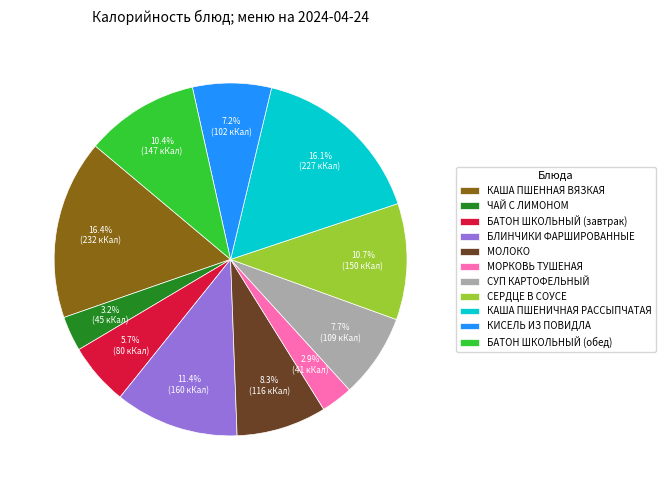

To the nearest percent, what percentage of the pie is ЧАЙ С ЛИМОНОМ?

3%